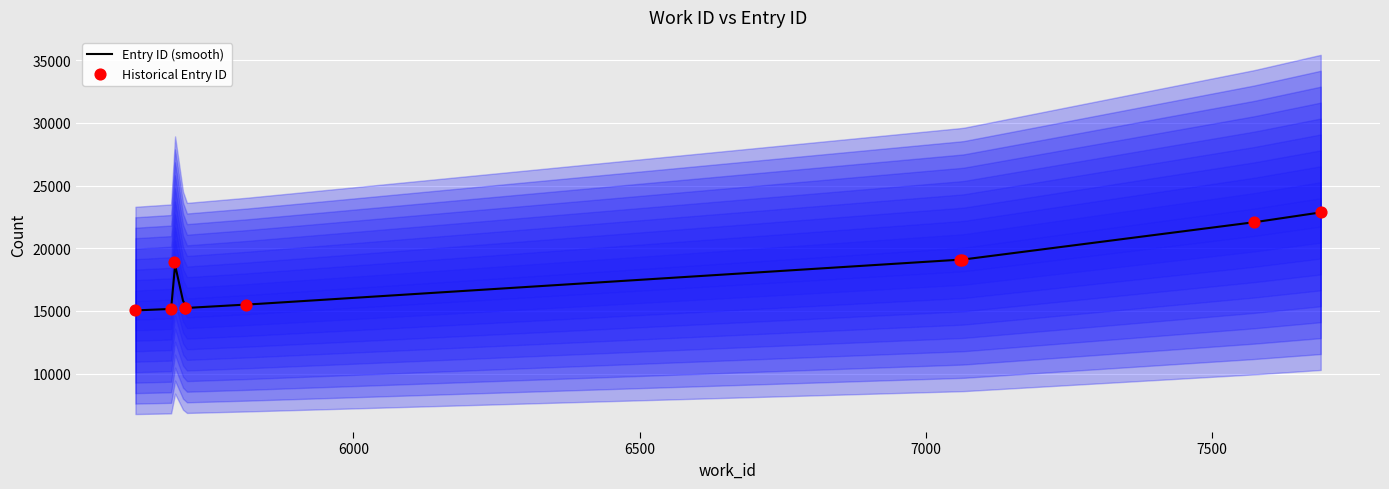

Between 7690 and 5705, which is larger?

7690